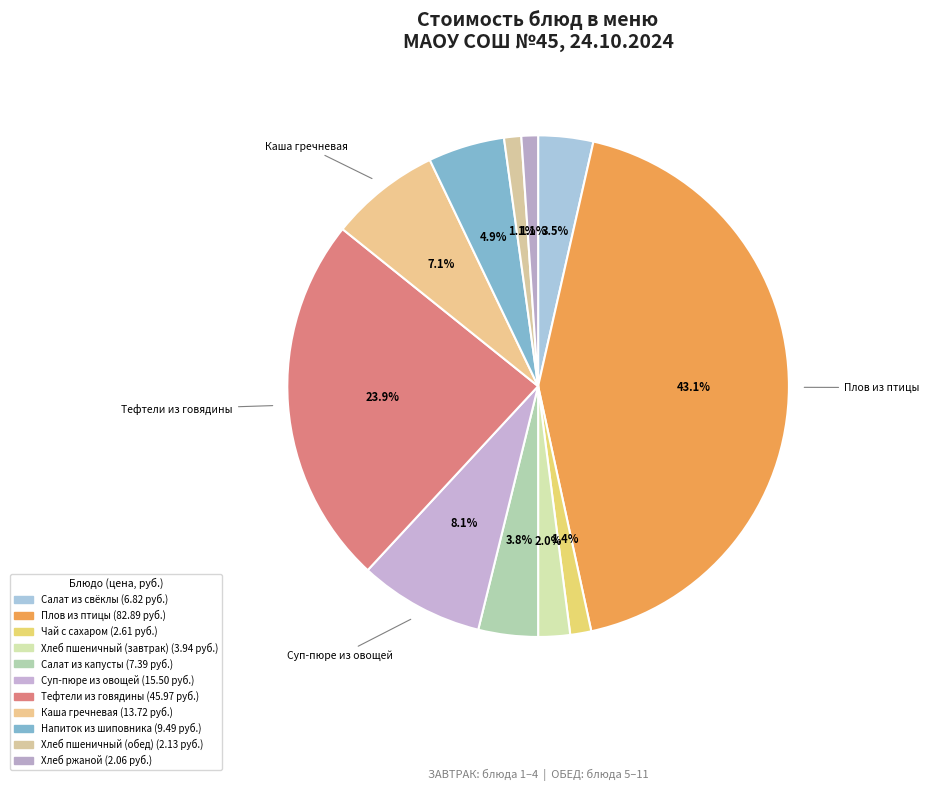

Rank the categories by value from highest to lowest.

ПЛОВ ИЗ ПТИЦЫ ОТВАРНОЙ, ТЕФТЕЛИ ИЗ ГОВЯДИНЫ С РИСОМ, СУП-ПЮРЕ ИЗ РАЗНЫХ ОВОЩЕЙ, КАША ГРЕЧНЕВАЯ РАССЫПЧАТАЯ, НАПИТОК ИЗ ШИПОВНИКА, САЛАТ ИЗ БЕЛОКОЧАННОЙ КАПУСТЫ, САЛАТ ИЗ СВЕКЛЫ ОТВАРНОЙ, ХЛЕБ ПШЕНИЧНЫЙ (ЗАВТРАК), ЧАЙ С САХАРОМ, ХЛЕБ ПШЕНИЧНЫЙ (ОБЕД), ХЛЕБ РЖАНОЙ